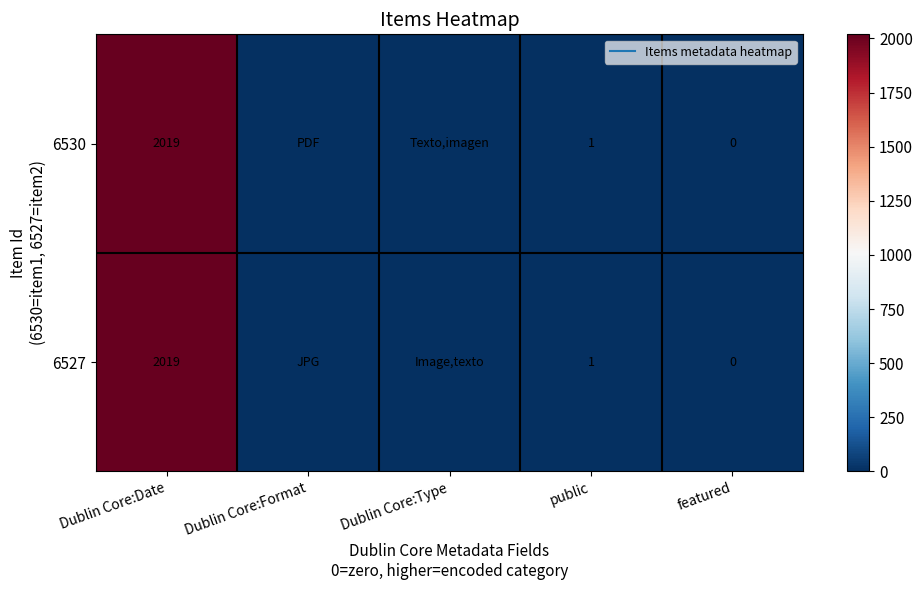

Where does the 6527 series first go above 2?

Dublin Core:Date